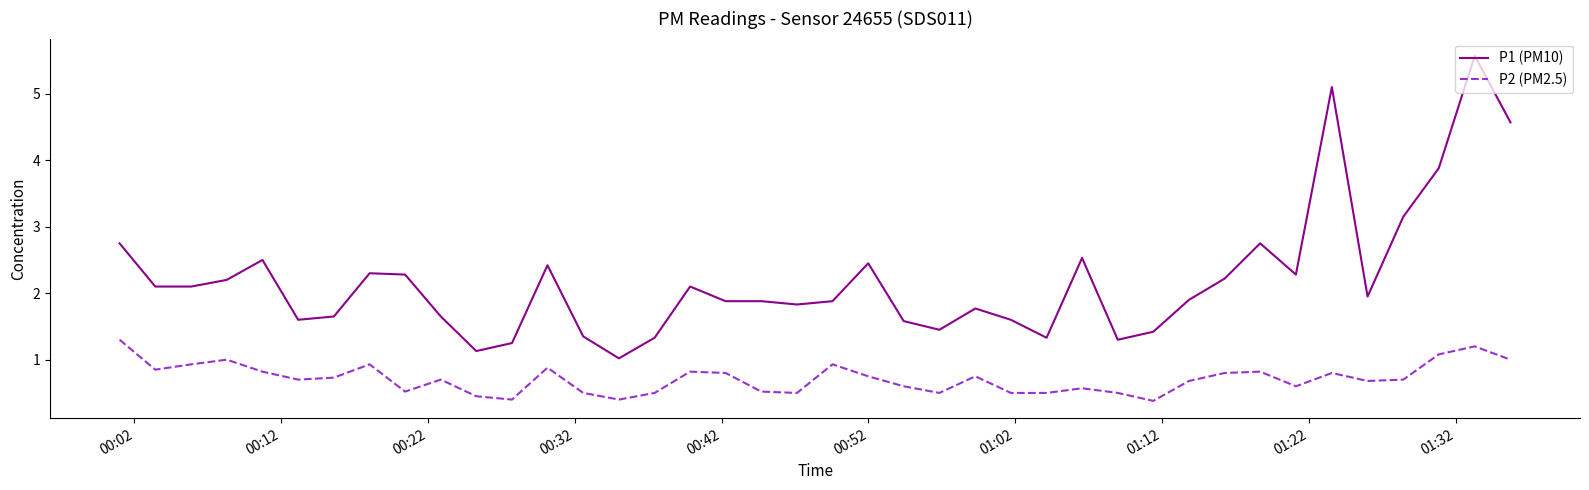

List the series in order of their overall mean, lowest first.

P2 (PM2.5), P1 (PM10)